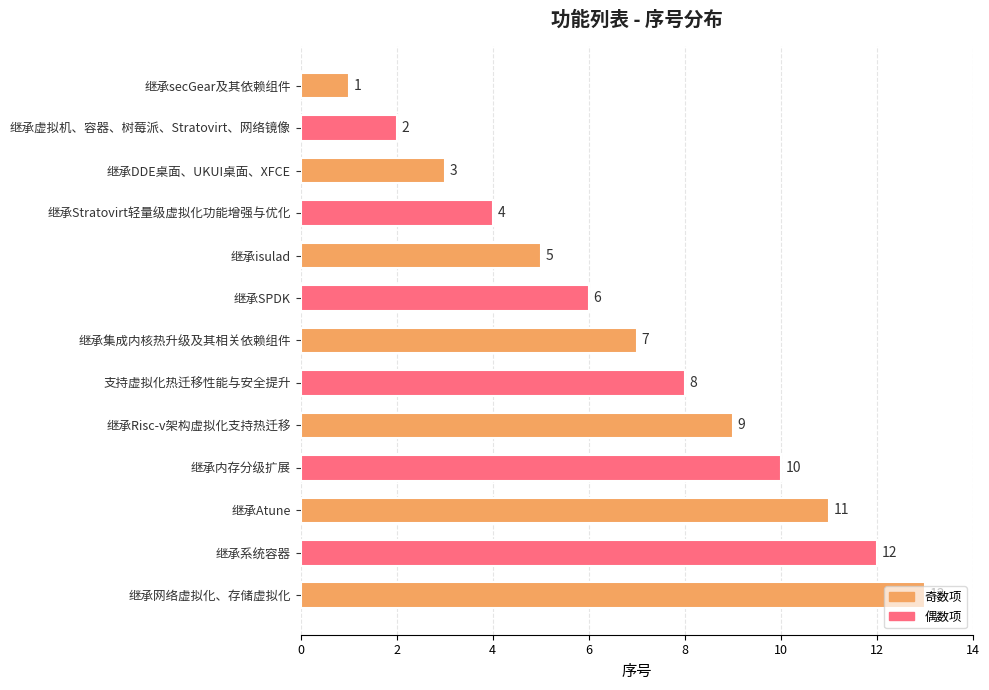

What is the ratio of the value at 继承SPDK to the value at 继承系统容器?

0.5